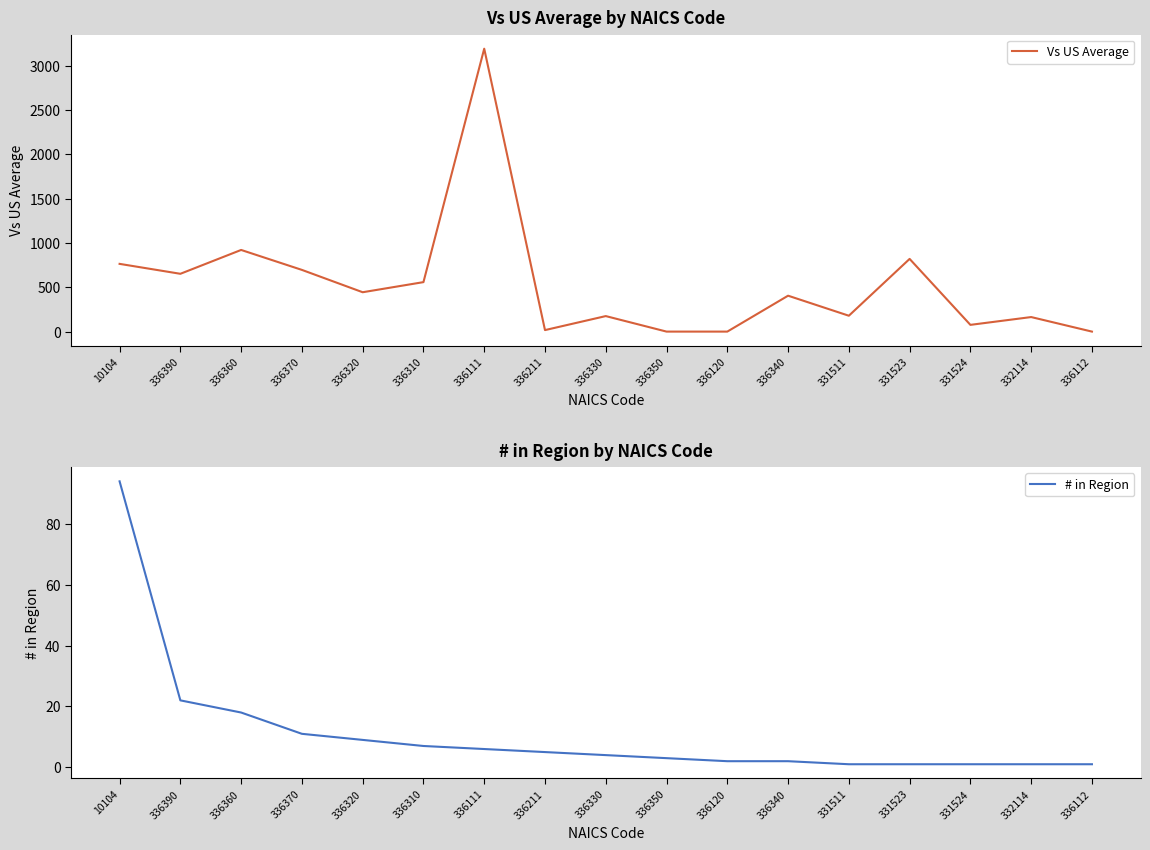

Does the chart have visible grid lines?

No